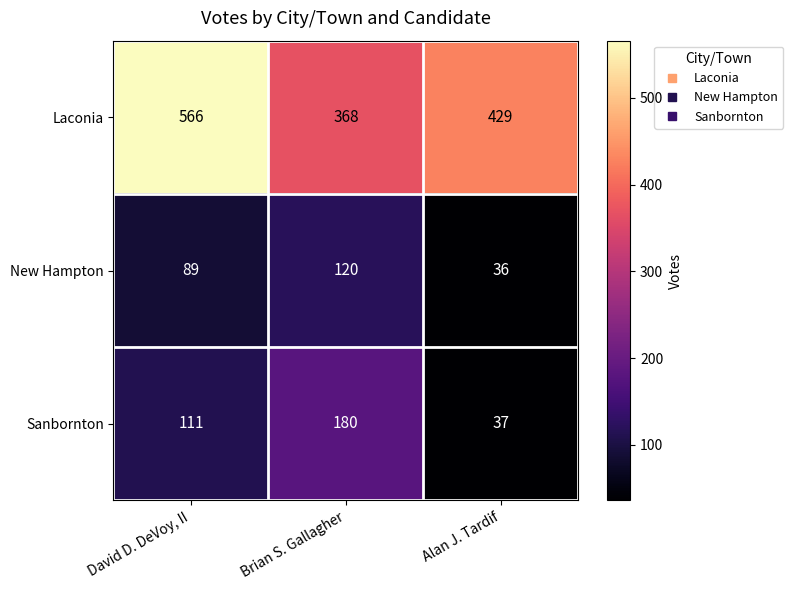

At Alan J. Tardif, list the series in order from largest to smallest.

Laconia, Sanbornton, New Hampton